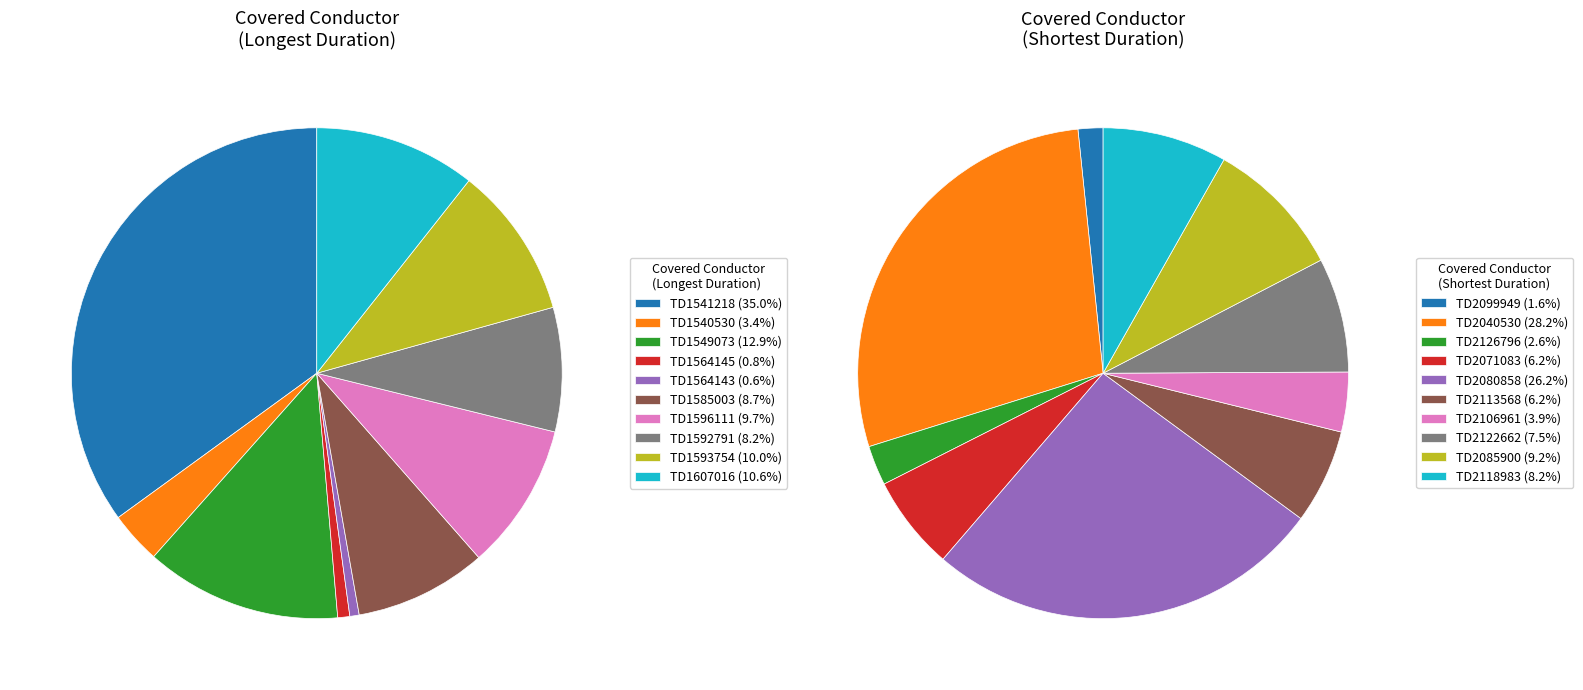

True or false: 5 accounts for 1% of the total.

False